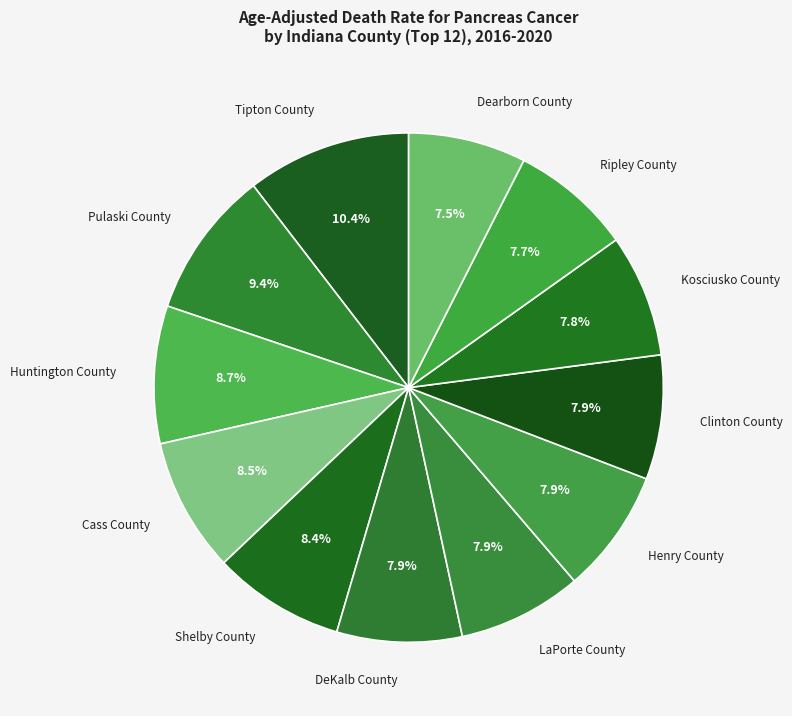

What percentage do Huntington County and Kosciusko County together represent?

16.5%